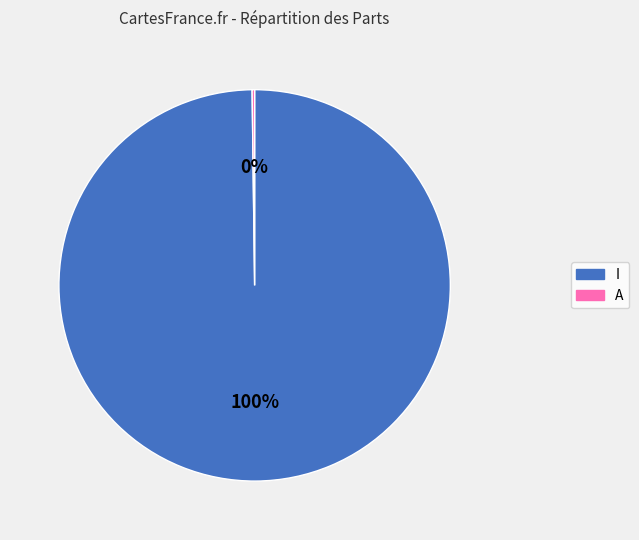

What percentage is the I slice, to the nearest percent?

100%